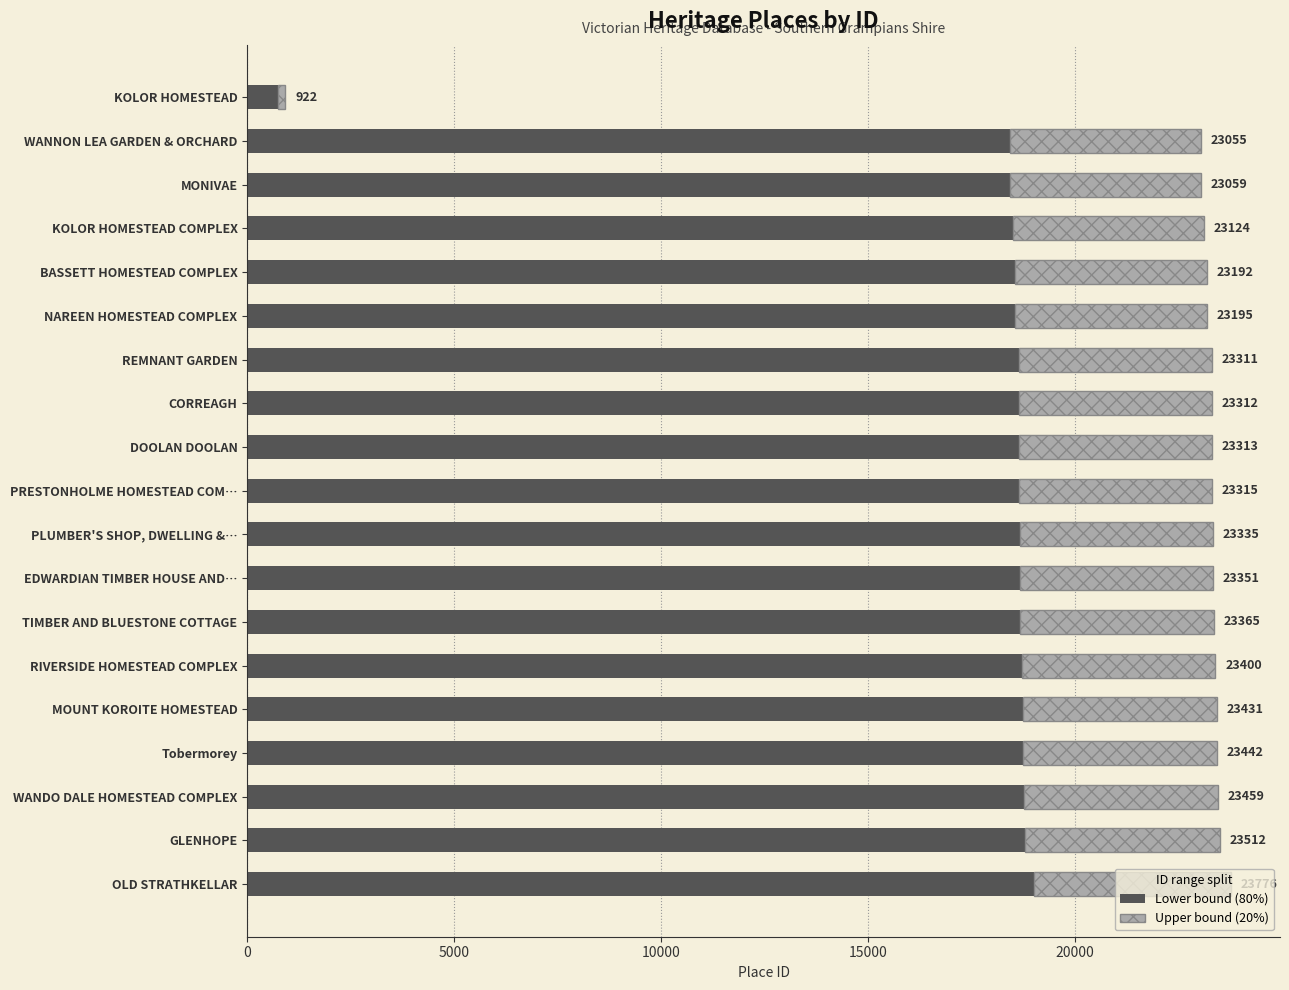

How many bars are there in total?

38